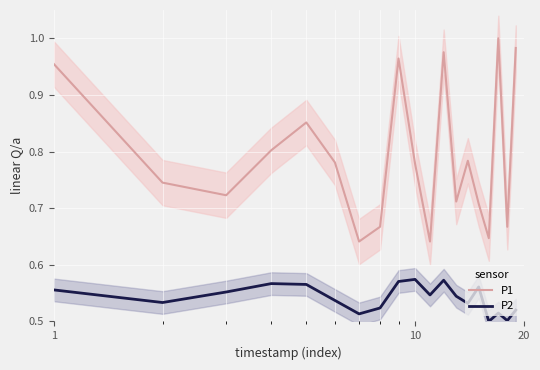

True or false: P2 and P1 cross at least once.

False